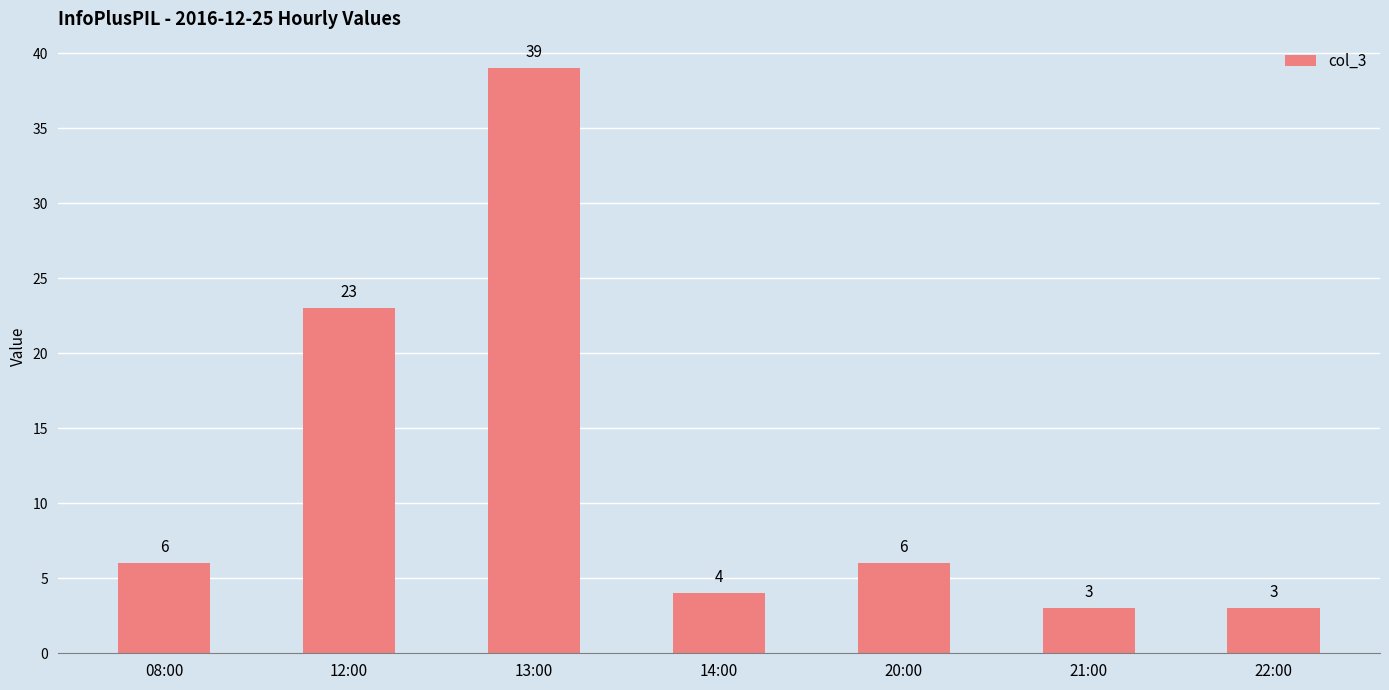

What is the change in value from 12:00 to 22:00?

-20